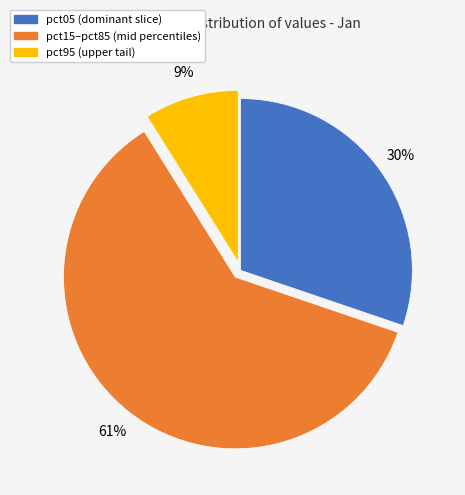

To the nearest percent, what is the average slice percentage?

33%